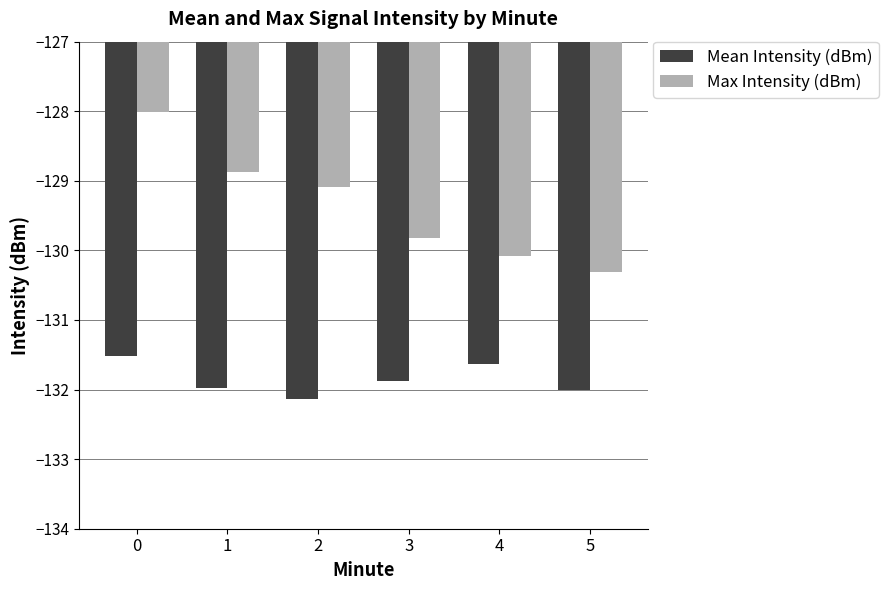

How many groups of bars are there?

6